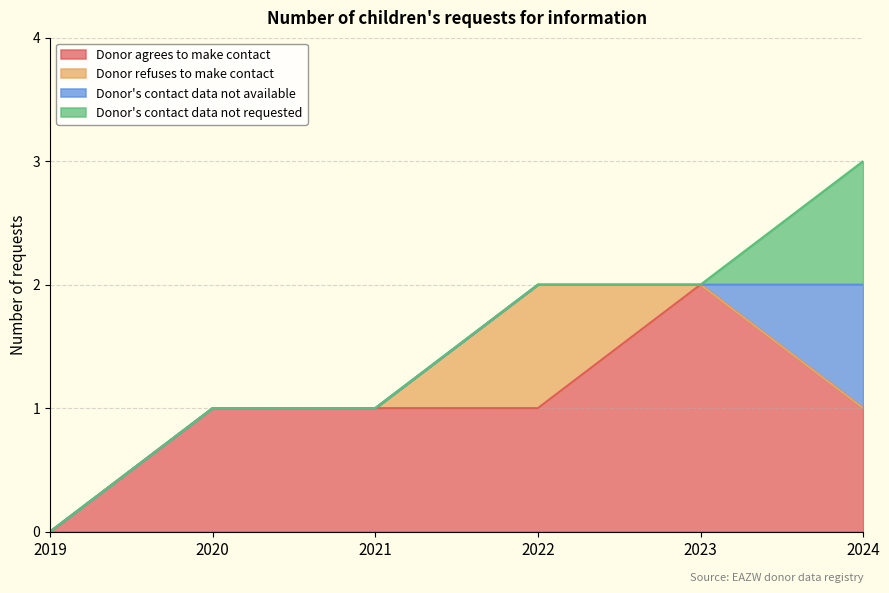

How many values in Donor's contact data not available are above zero?

1